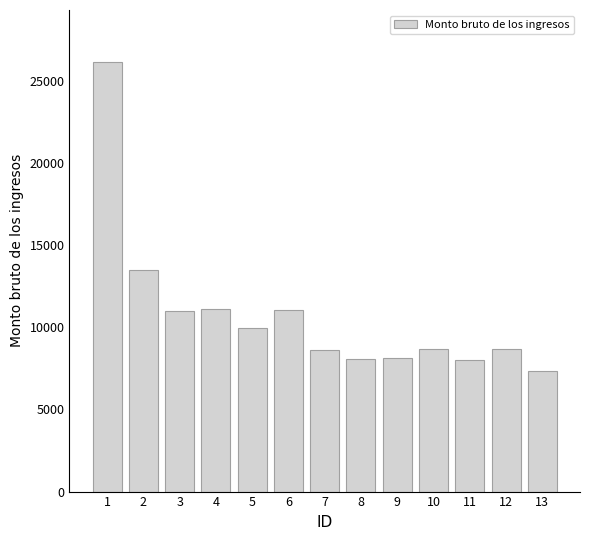

At which label is the value closest to 16745?

2